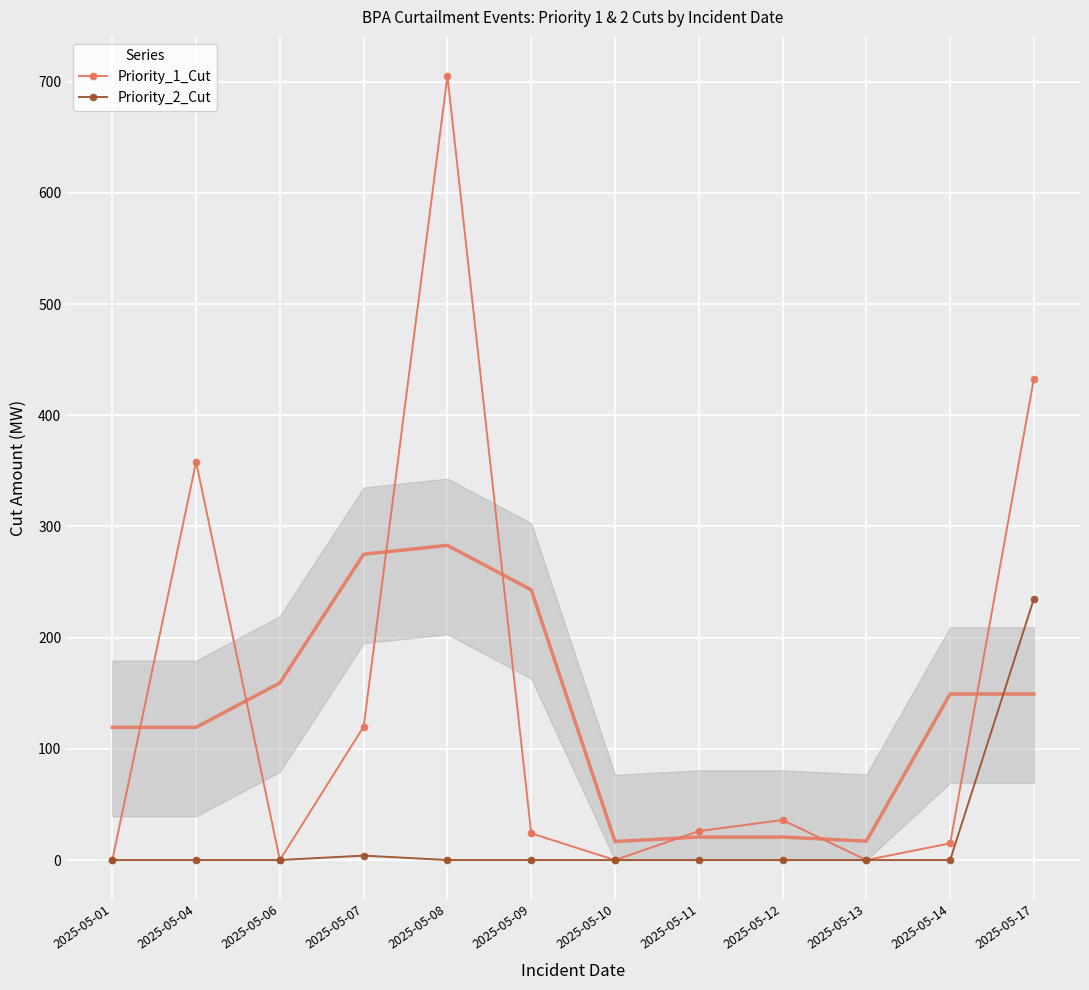

At which label does Priority_1_Cut reach its minimum?

2025-05-01